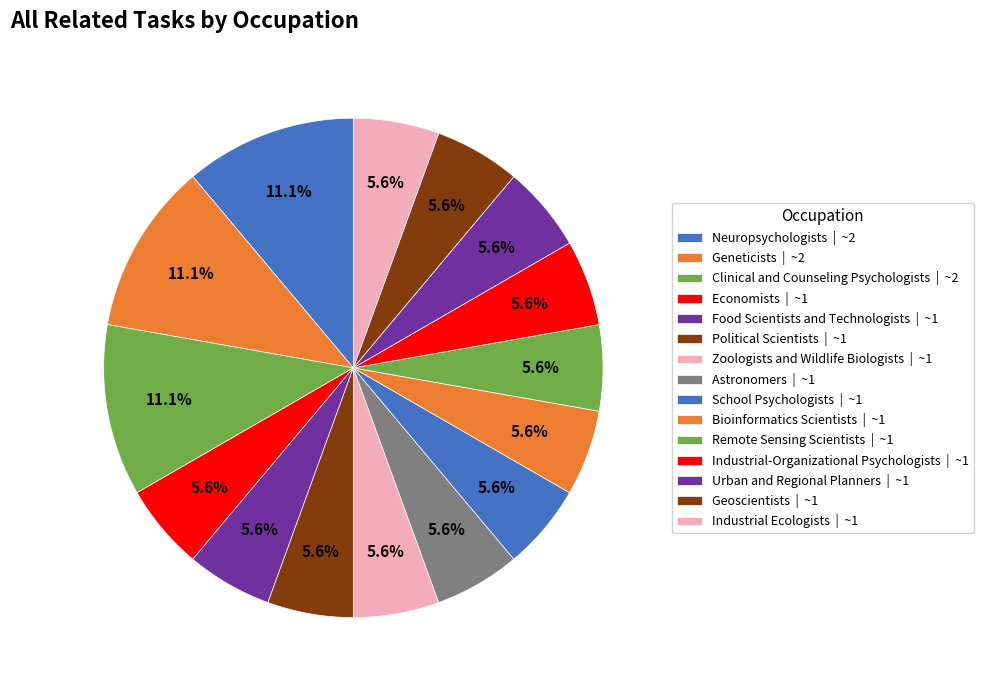

Is there any slice that represents more than half of the pie?

No